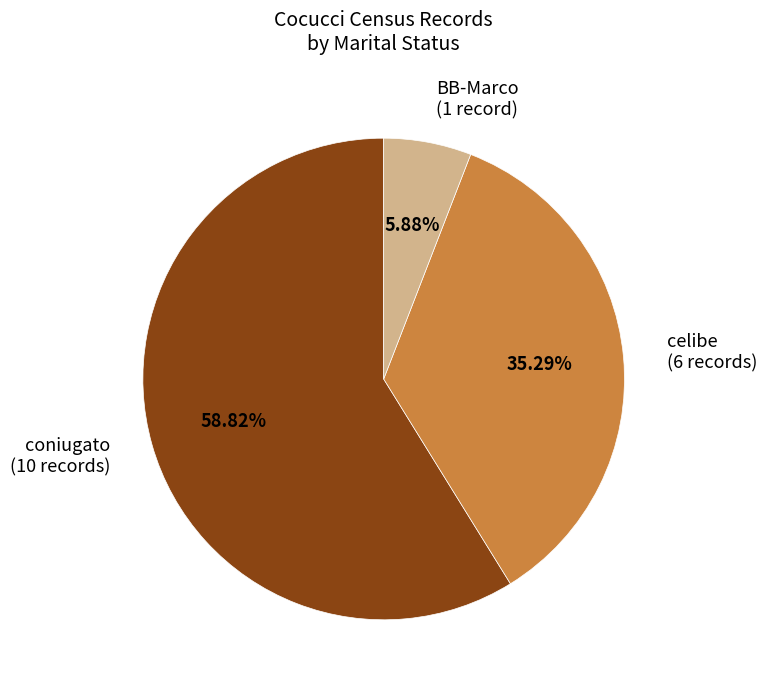

Combined, do coniugato (10 records) and BB-Marco (1 record) account for over 50%?

Yes